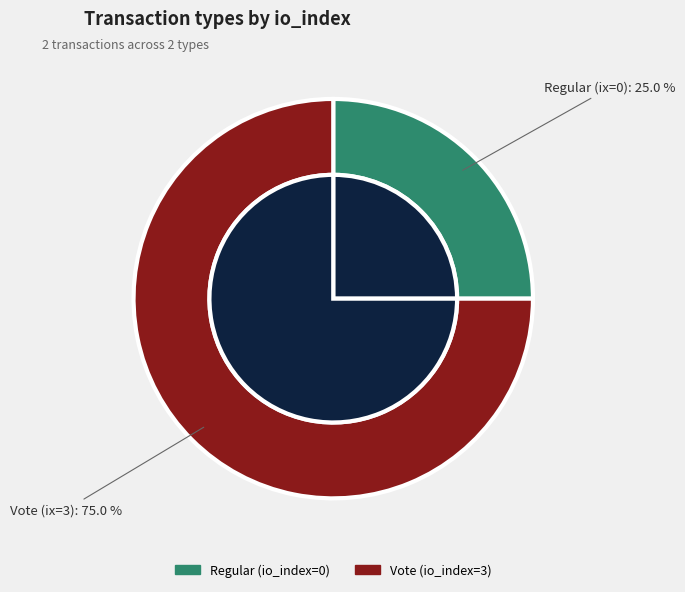

Rank the categories by value from lowest to highest.

Regular (io_index=0), Vote (io_index=3)